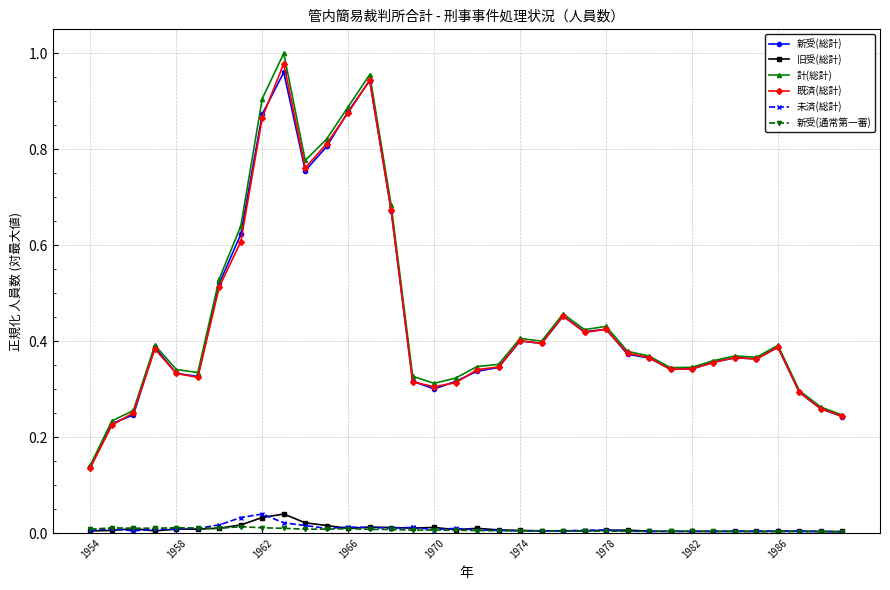

True or false: 計(総計) and 旧受(総計) cross at least once.

False